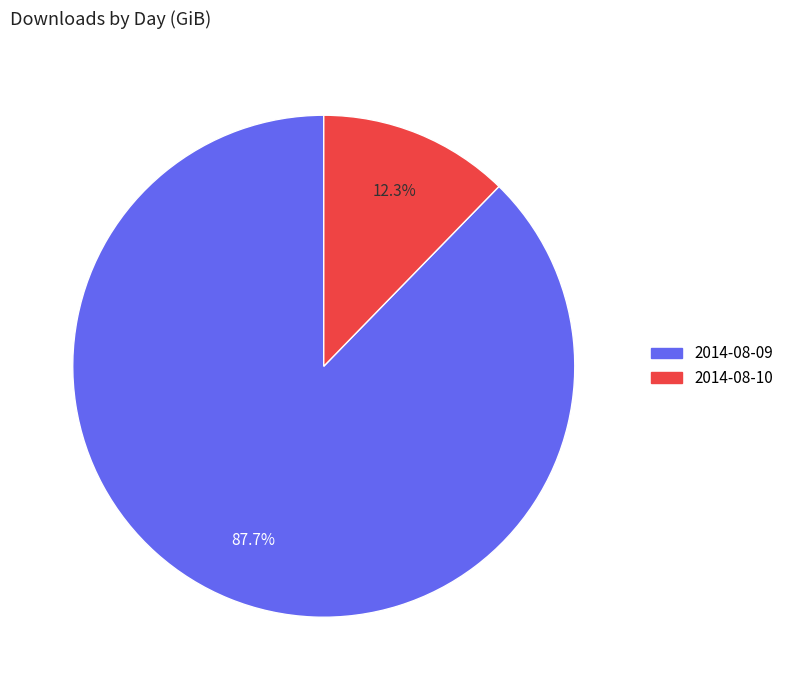

To the nearest percent, what is the combined percentage of 2014-08-10 and 2014-08-09?

100%